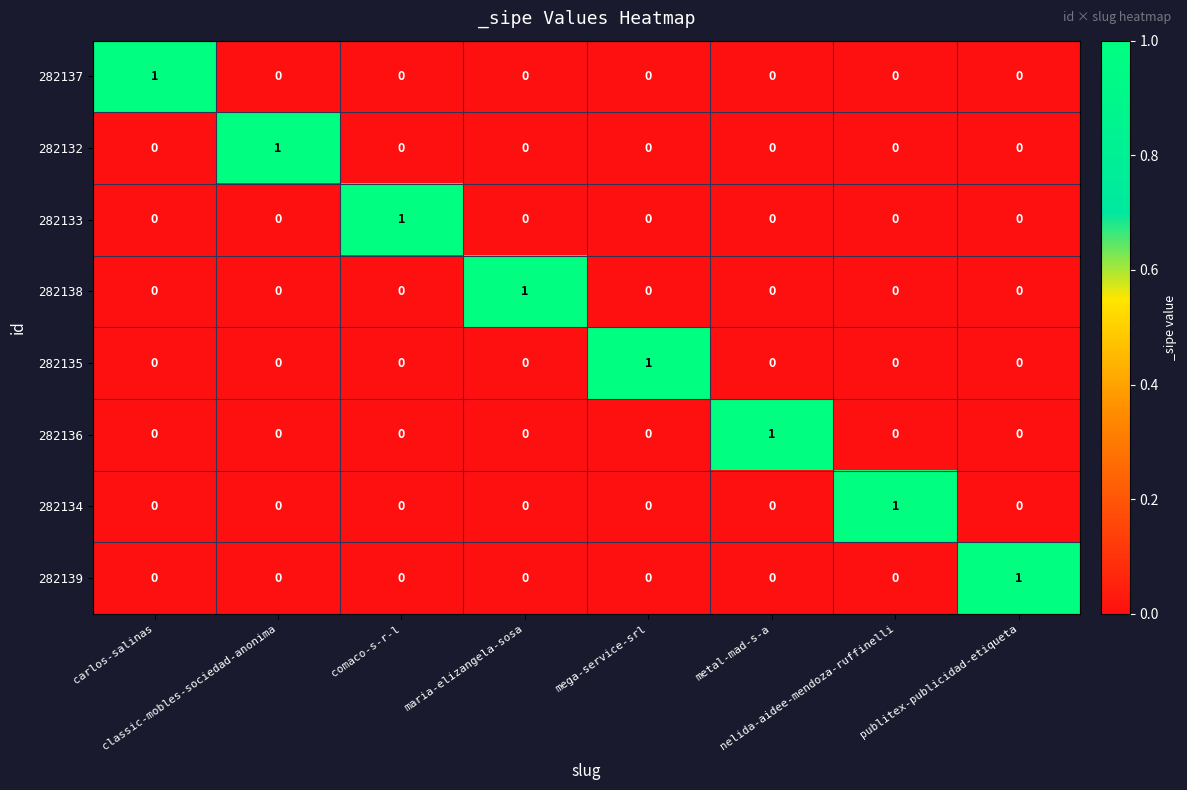

What is the difference between the highest and lowest values at metal-mad-s-a?

1